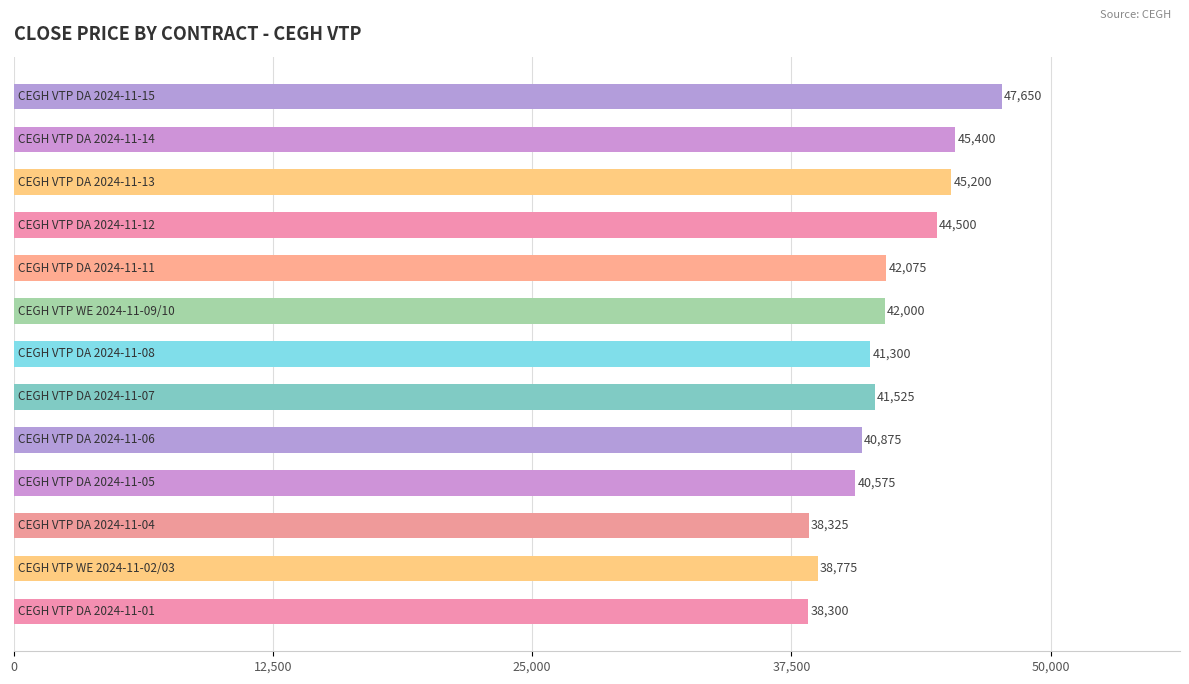

What is the average value?

42038